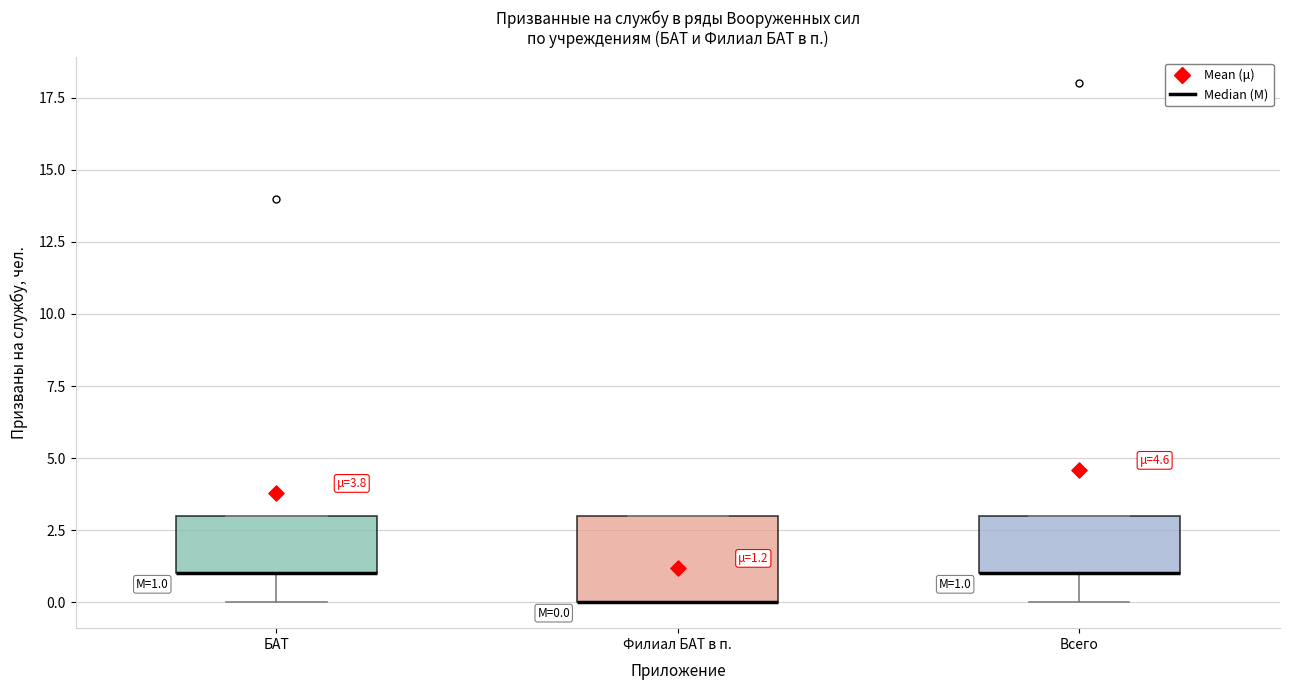

Comparing the boxes themselves (not the whiskers), which one is the tallest?

Филиал БАТ в п.